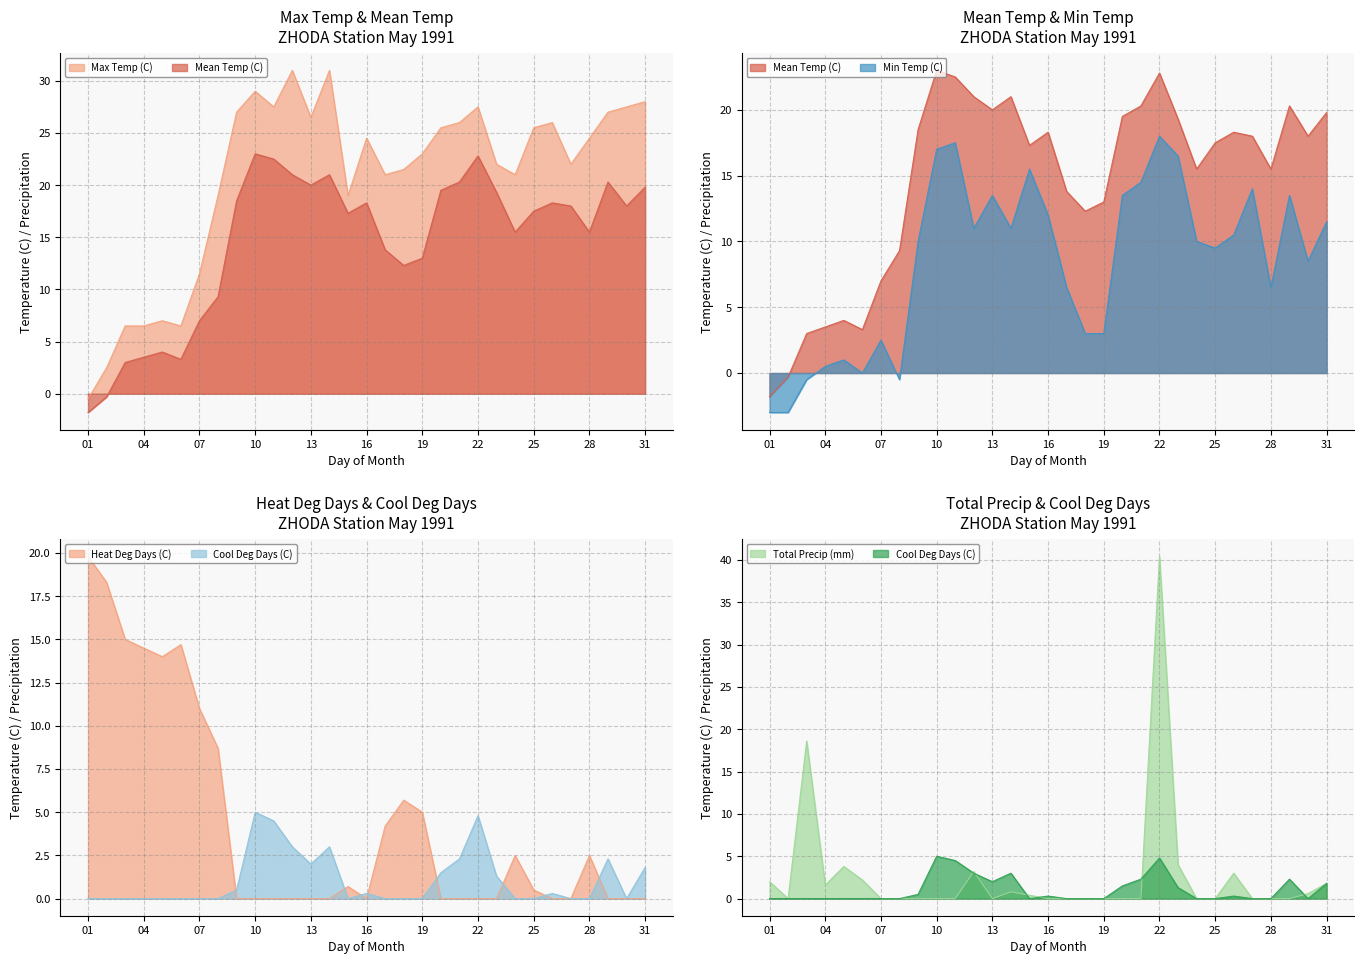

At which category does Cool Deg Days (C) reach its first local peak?

10